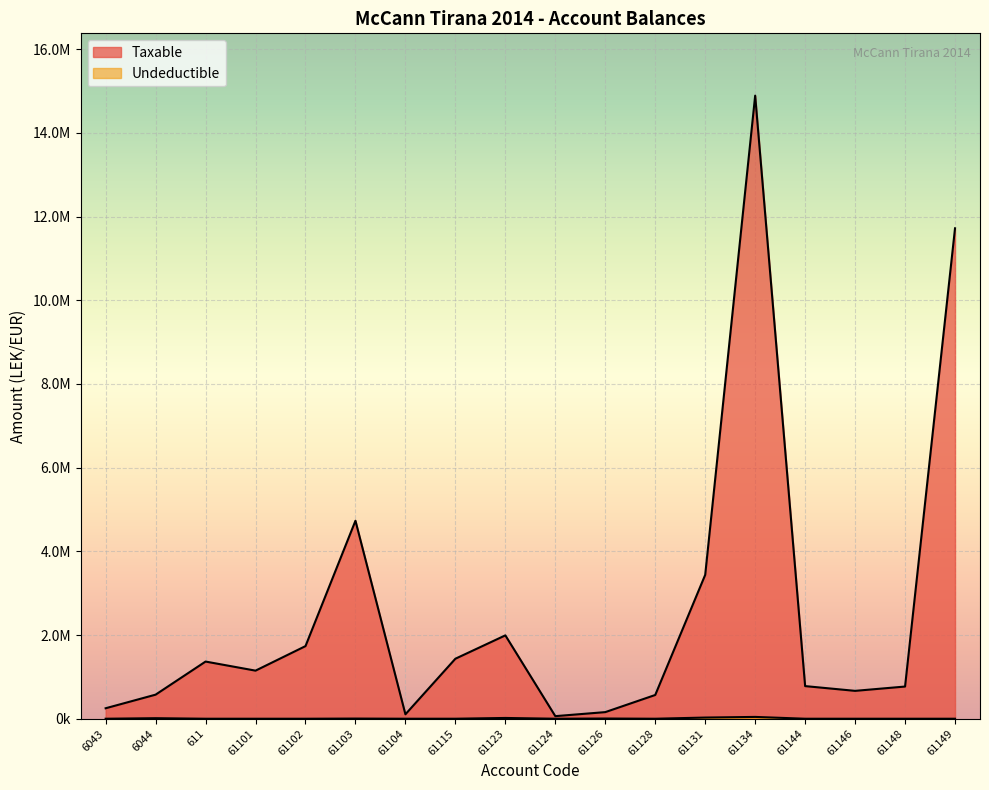

Which series has the largest total across all categories?

Taxable